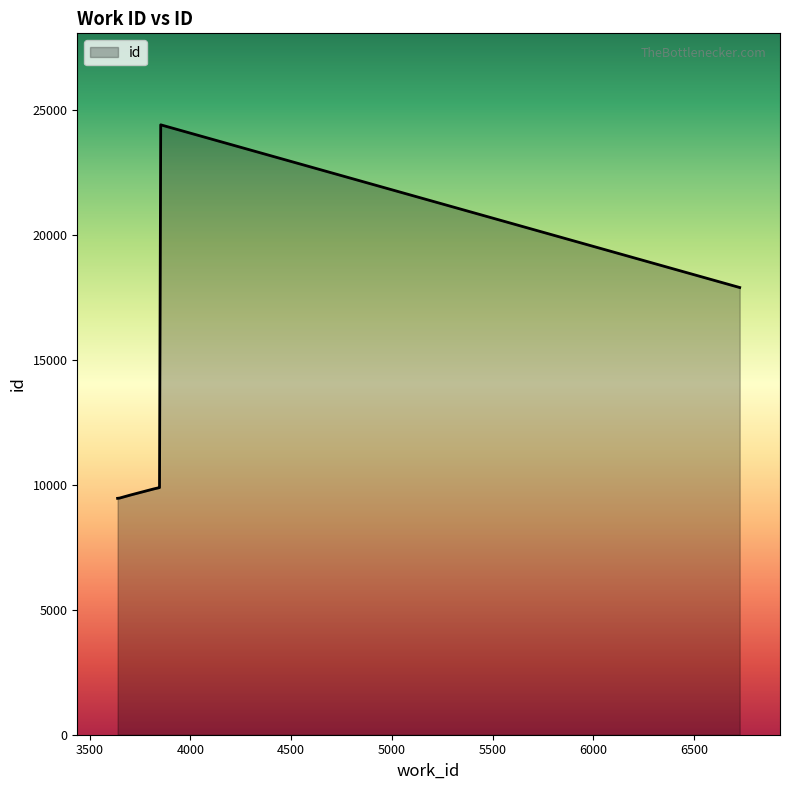

What is the maximum value shown in the chart?

24411